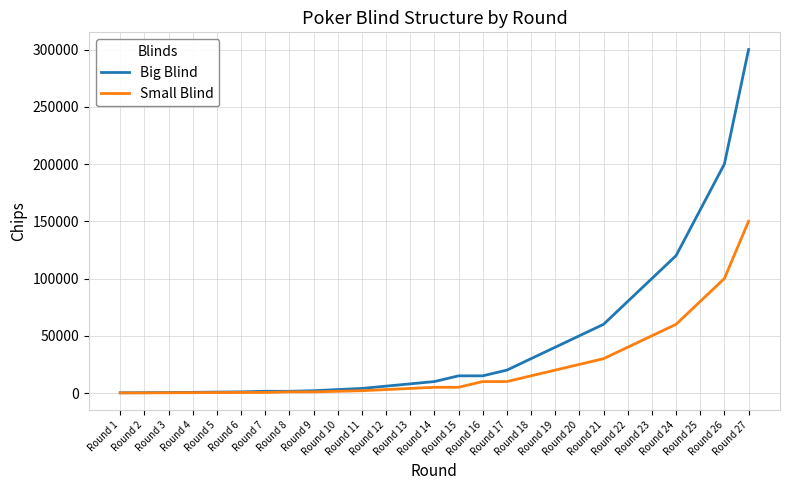

Is this an area chart (filled region under the line)?

No